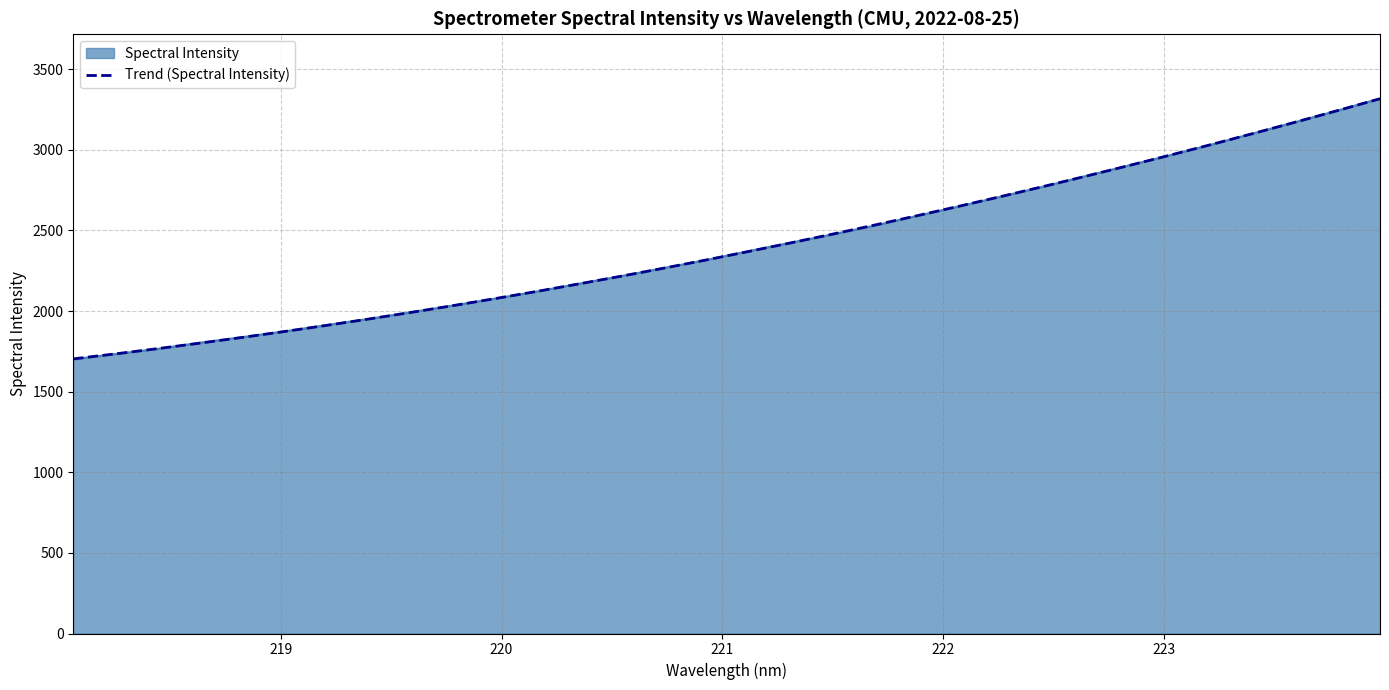

Which series has the largest range (max minus min)?

Spectral Intensity